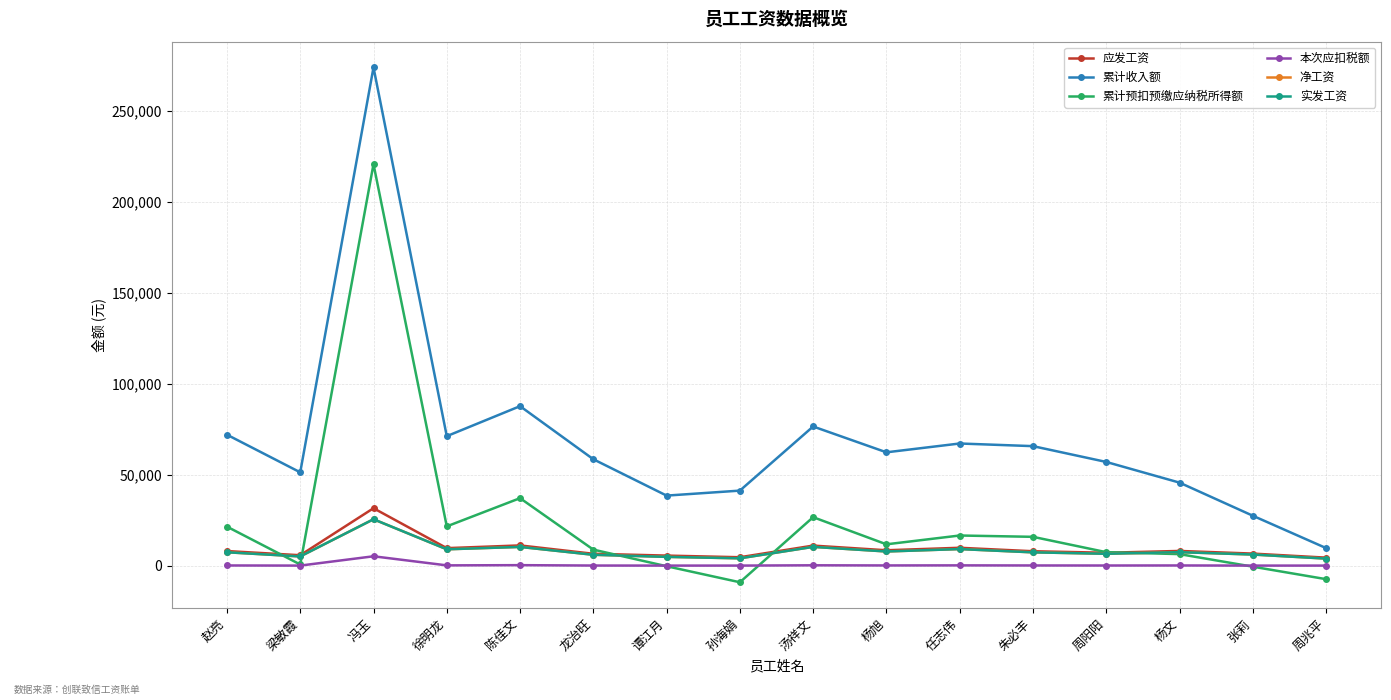

True or false: 应发工资 and 本次应扣税额 cross at least once.

False